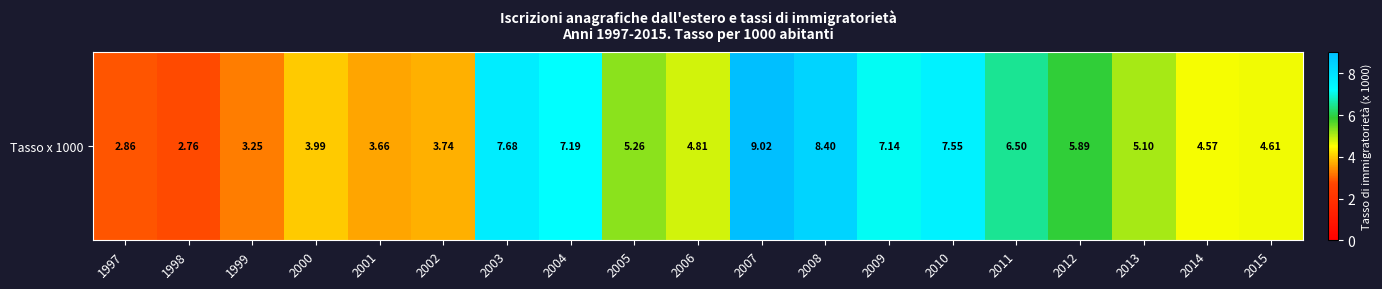

How many categories are shown in the chart?

19